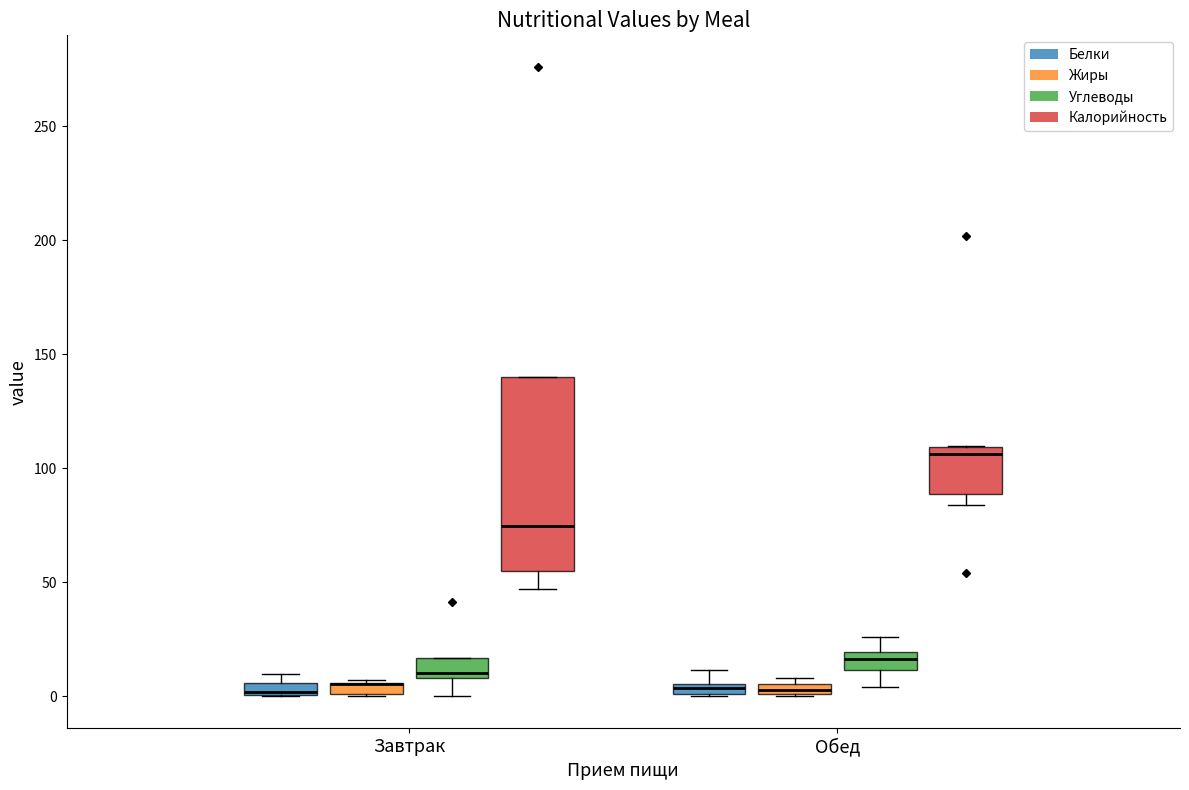

Comparing the boxes themselves (not the whiskers), which one is the tallest?

Завтрак (Калорийность)